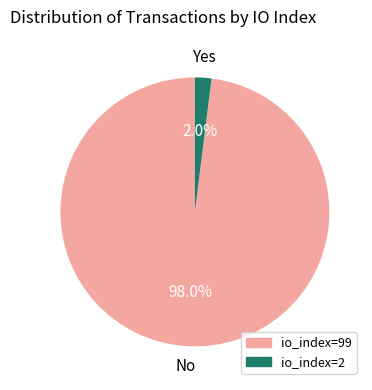

To the nearest percent, what portion does io_index=2 represent?

2%